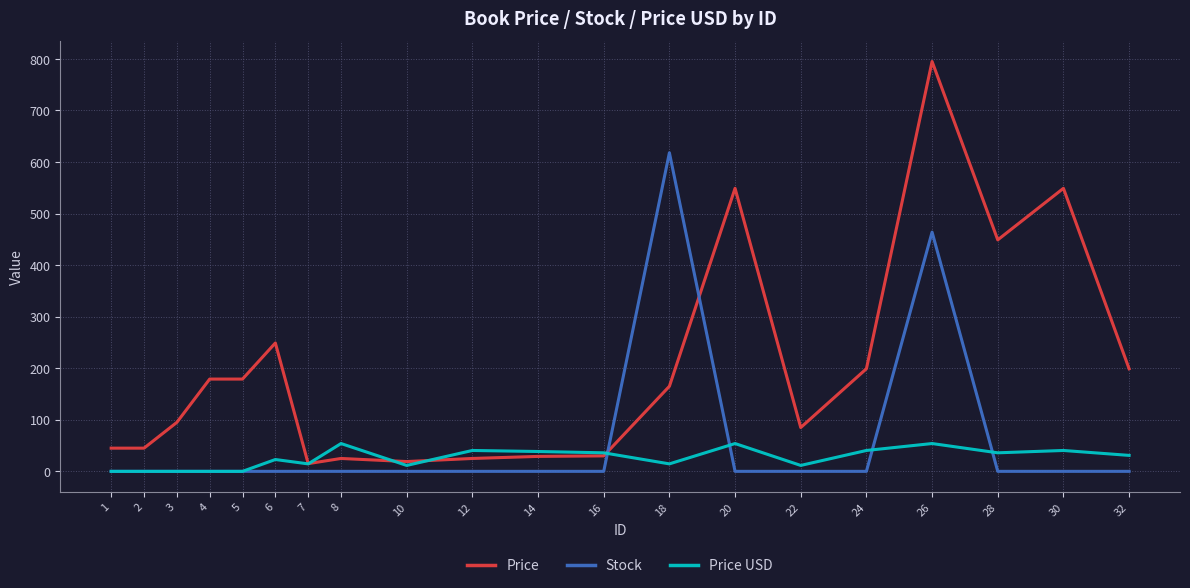

Rank the series by their average value, from highest to lowest.

Price, Stock, Price USD